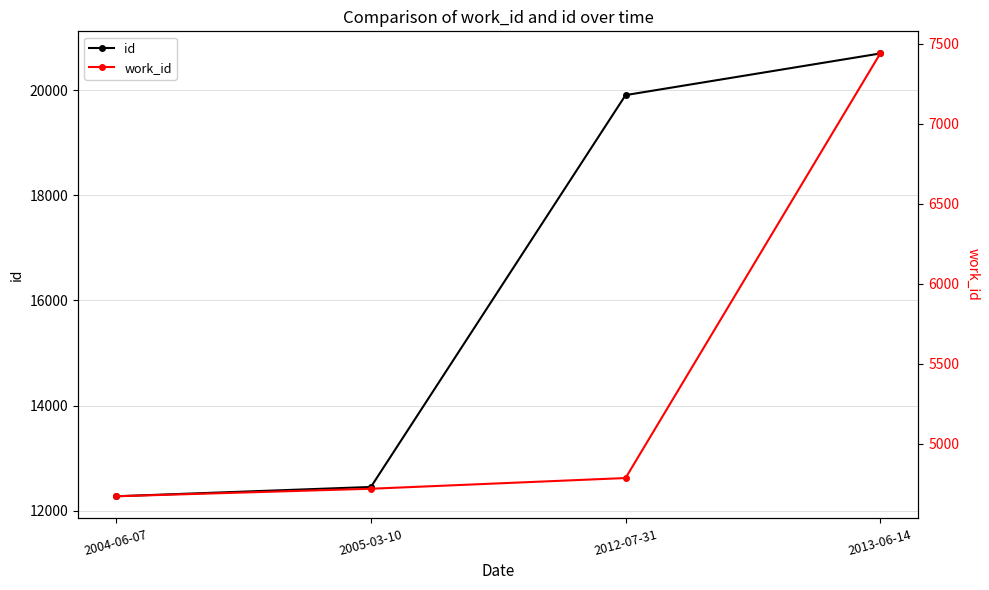

Which series has the largest range (max minus min)?

id